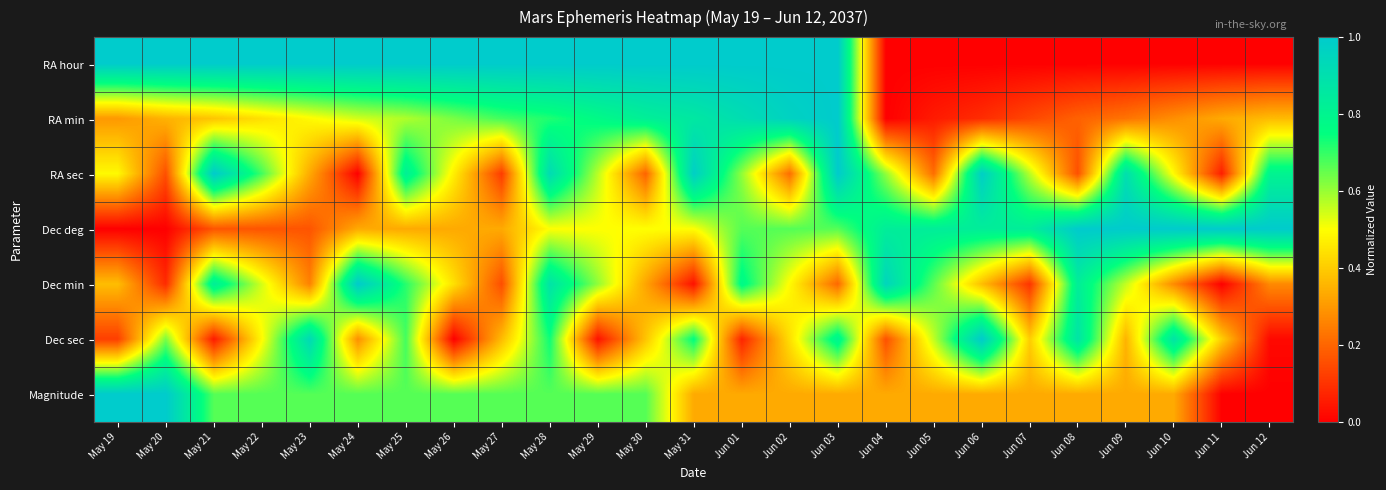

Which series has the largest total across all categories?

RA hour